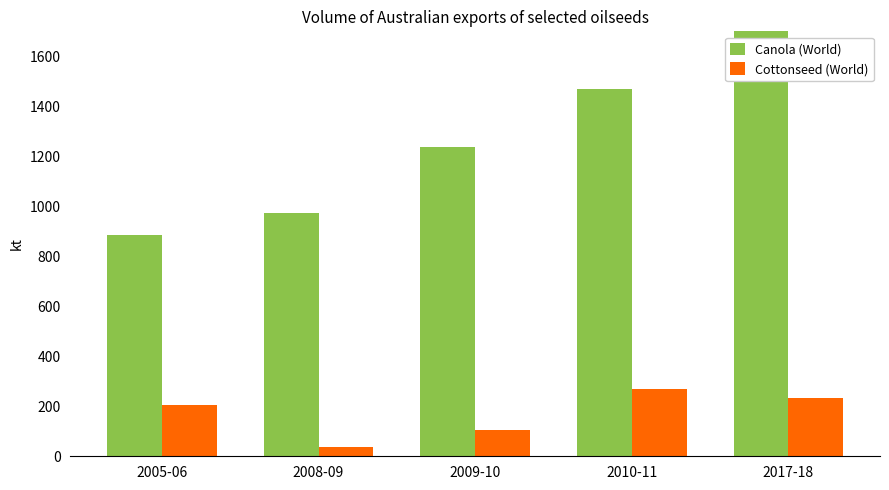

How many bars are there in each group?

2